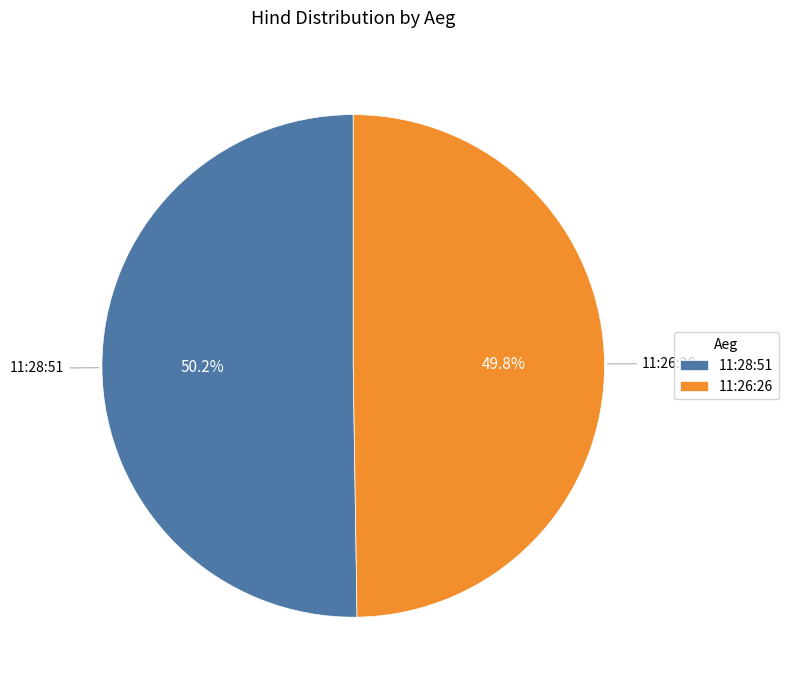

Approximately how many times larger is the value at 11:28:51 compared to 11:26:26?

1.0